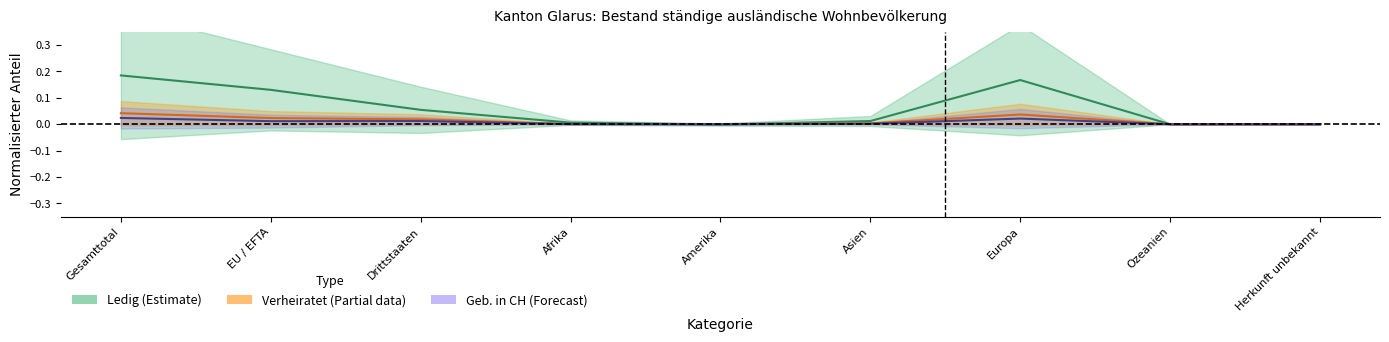

List the series in order of their peak value, lowest first.

Geb. in CH (Forecast), Verheiratet (Partial), Ledig (Estimate)